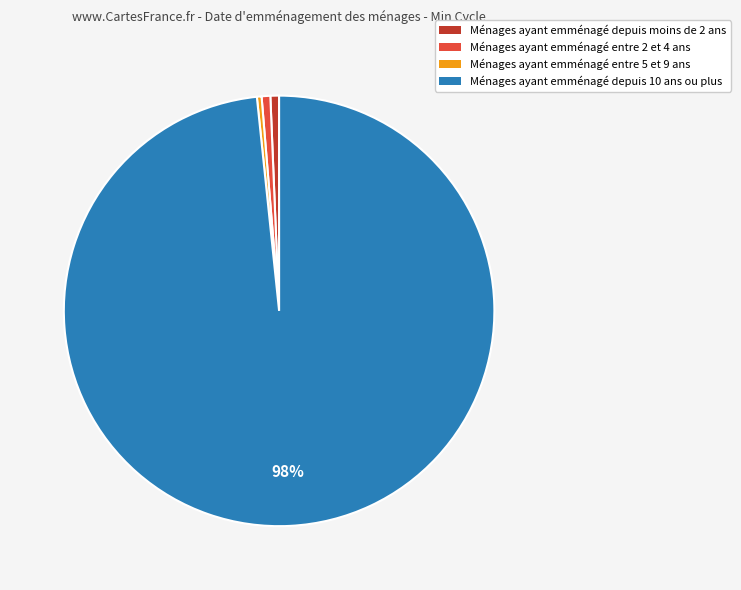

Is there a majority slice in this chart?

Yes